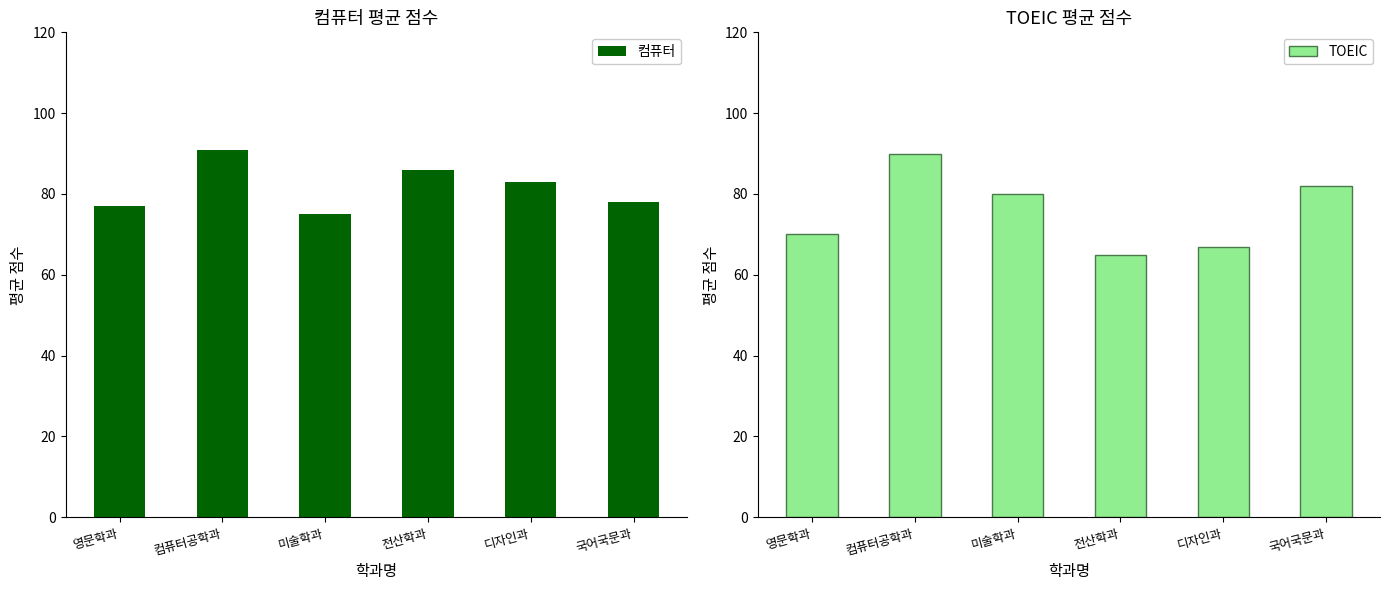

What is the difference between the 컴퓨터 values at 컴퓨터공학과 and 영문학과?

14